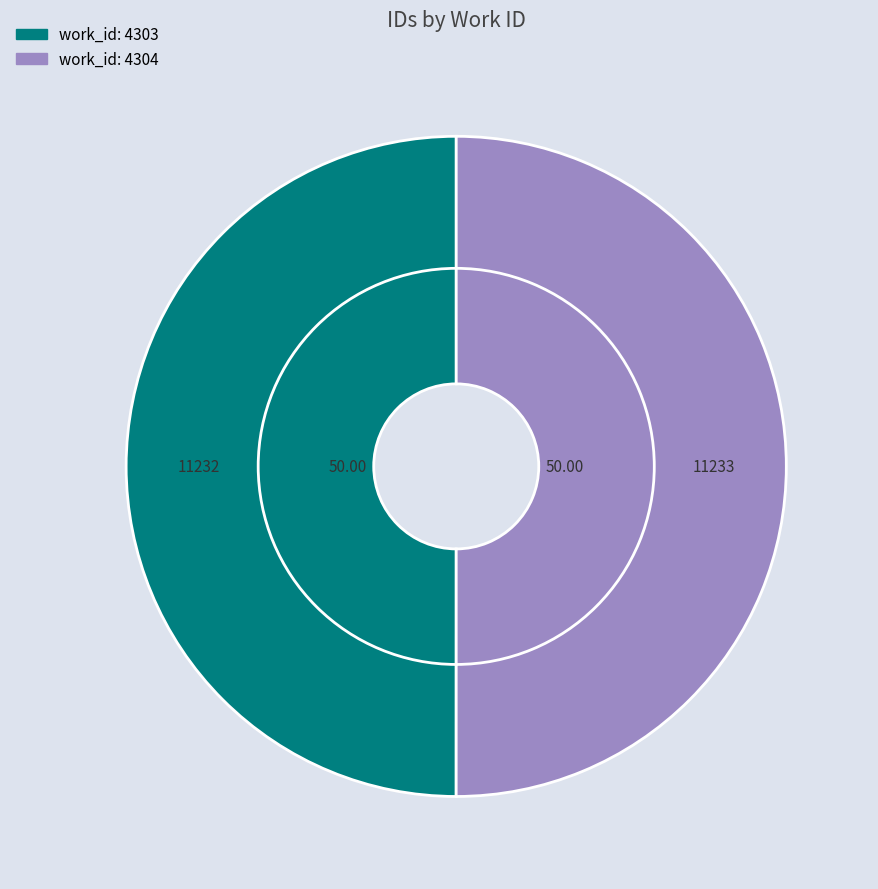

How many slices are in this pie chart?

2